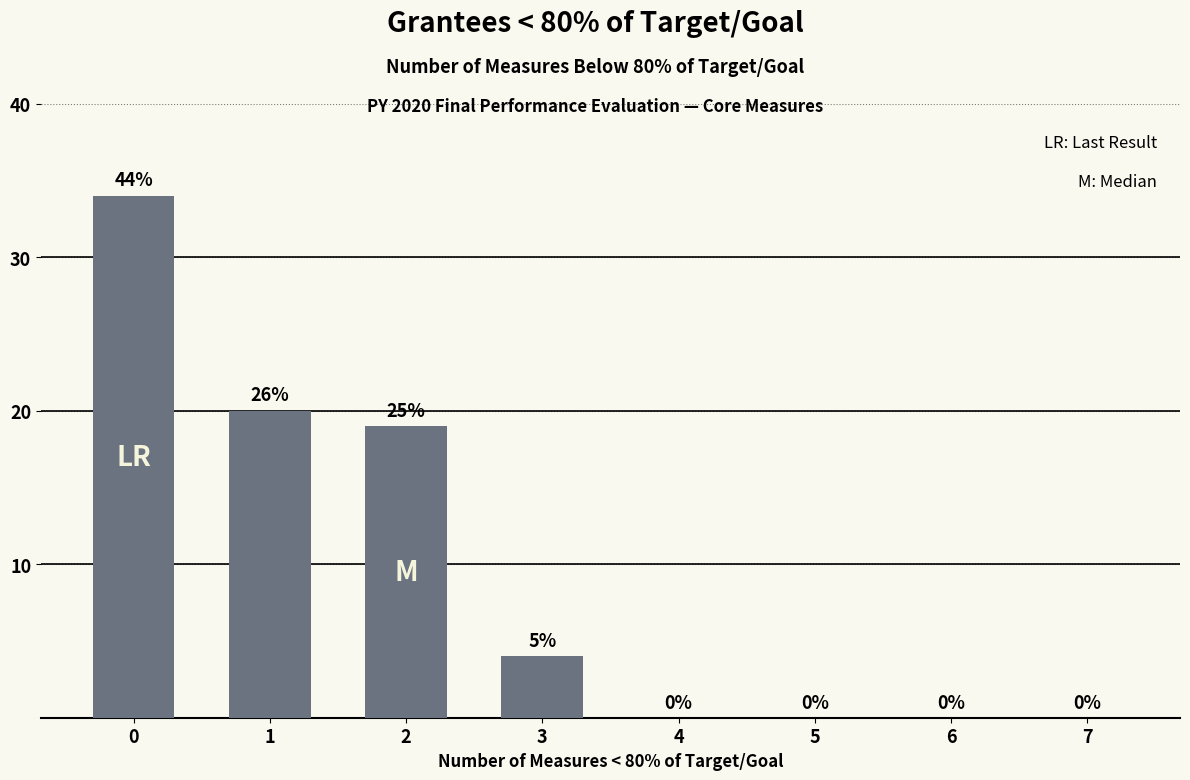

What is the maximum value shown in the chart?

34